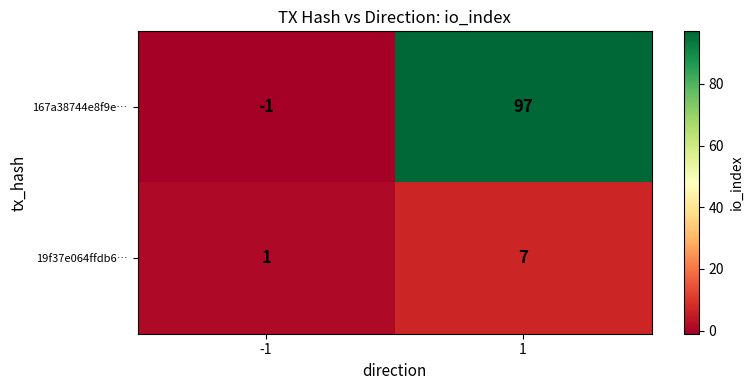

How many values in 167a38744e8f9e… are below zero?

1